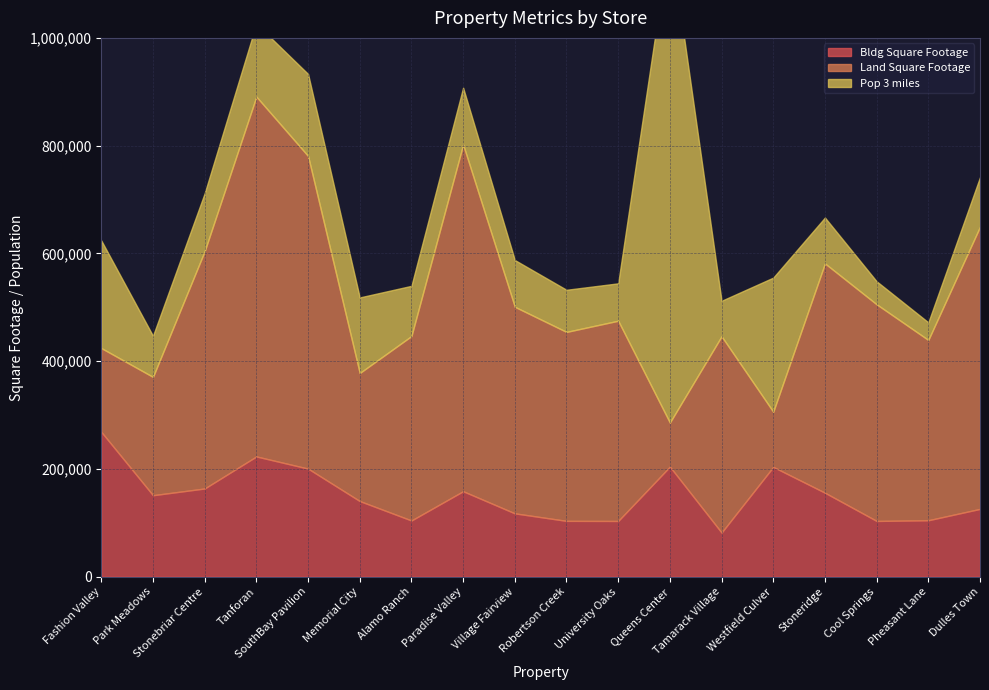

The value of Land Square Footage at University Oaks is 116667. True or false?

False